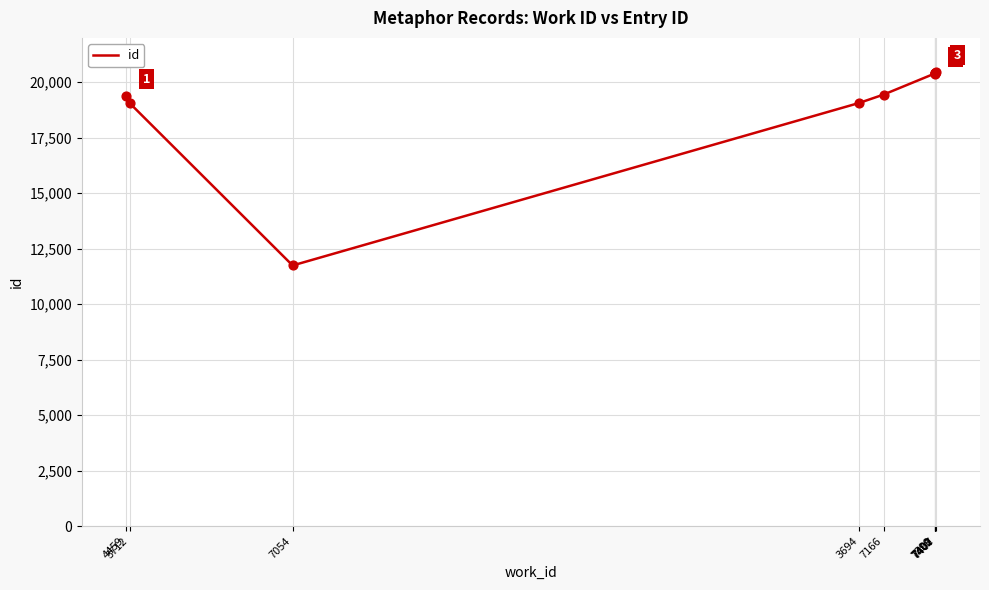

What is the change in value from 3712 to 7407?

+1402